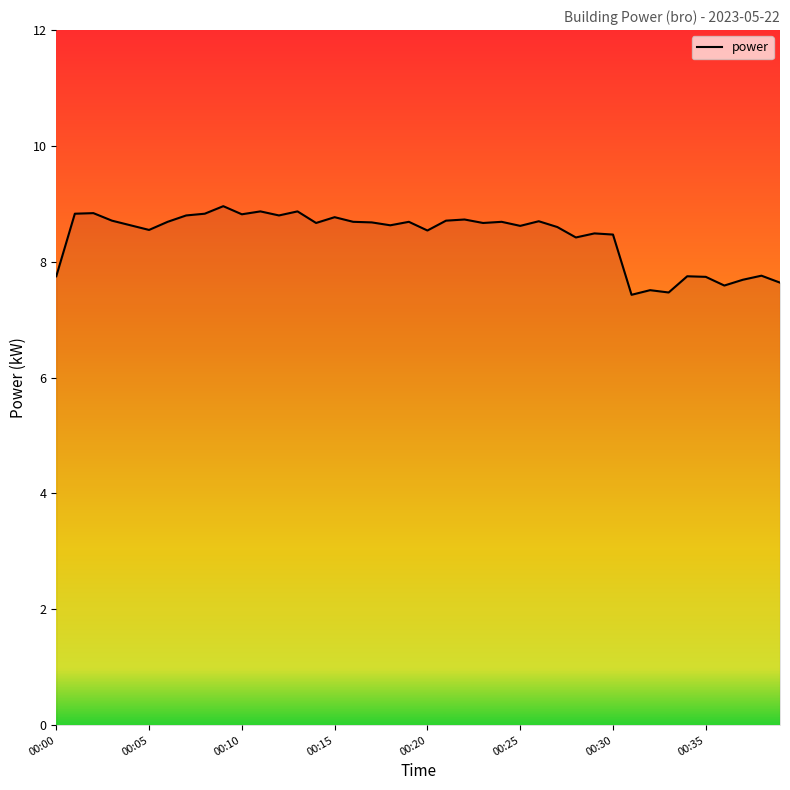

Does the chart have visible grid lines?

No